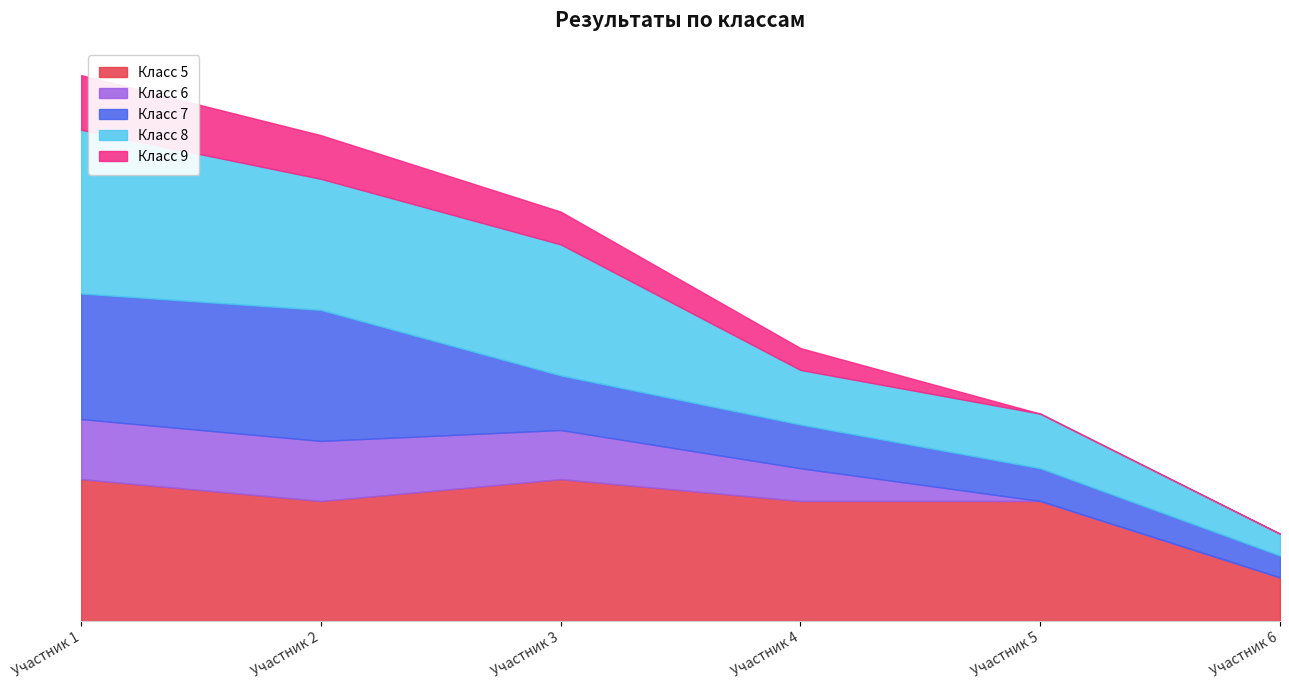

At which label does Класс 6 reach its minimum?

Участник 5